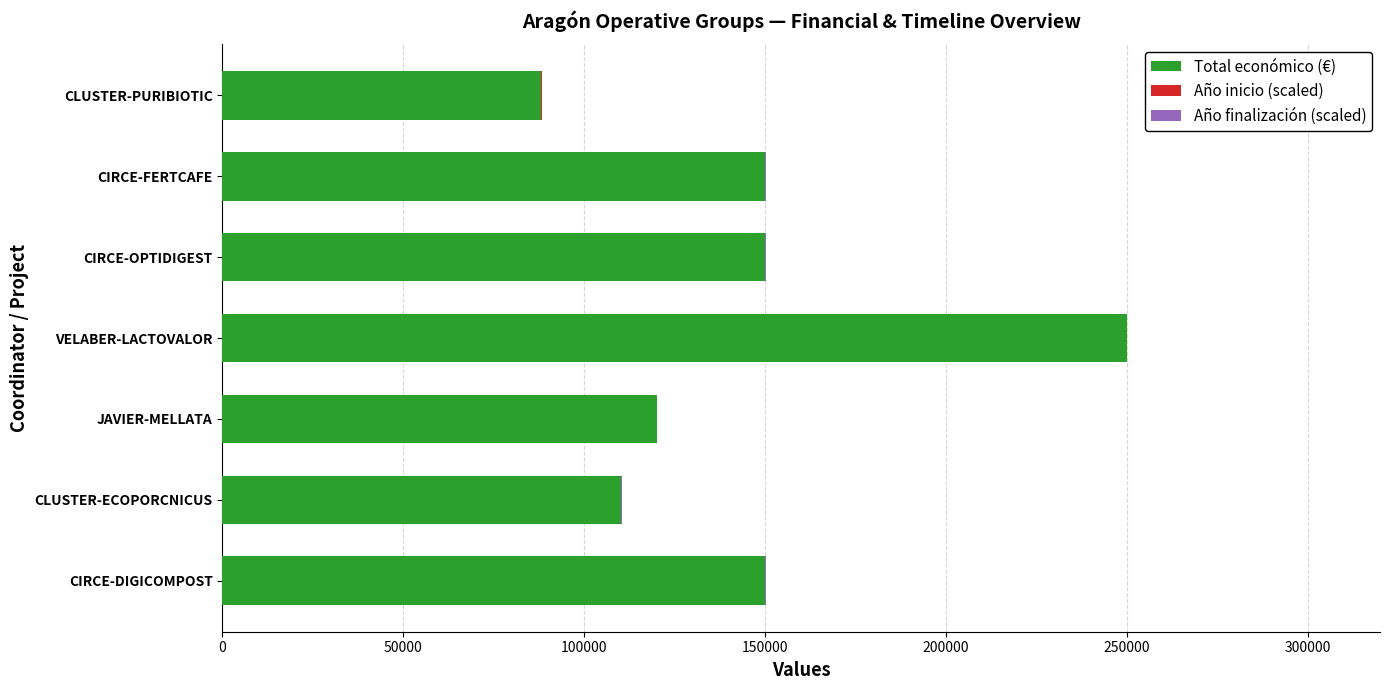

What is the highest value of the Total económico (€) series?

250000